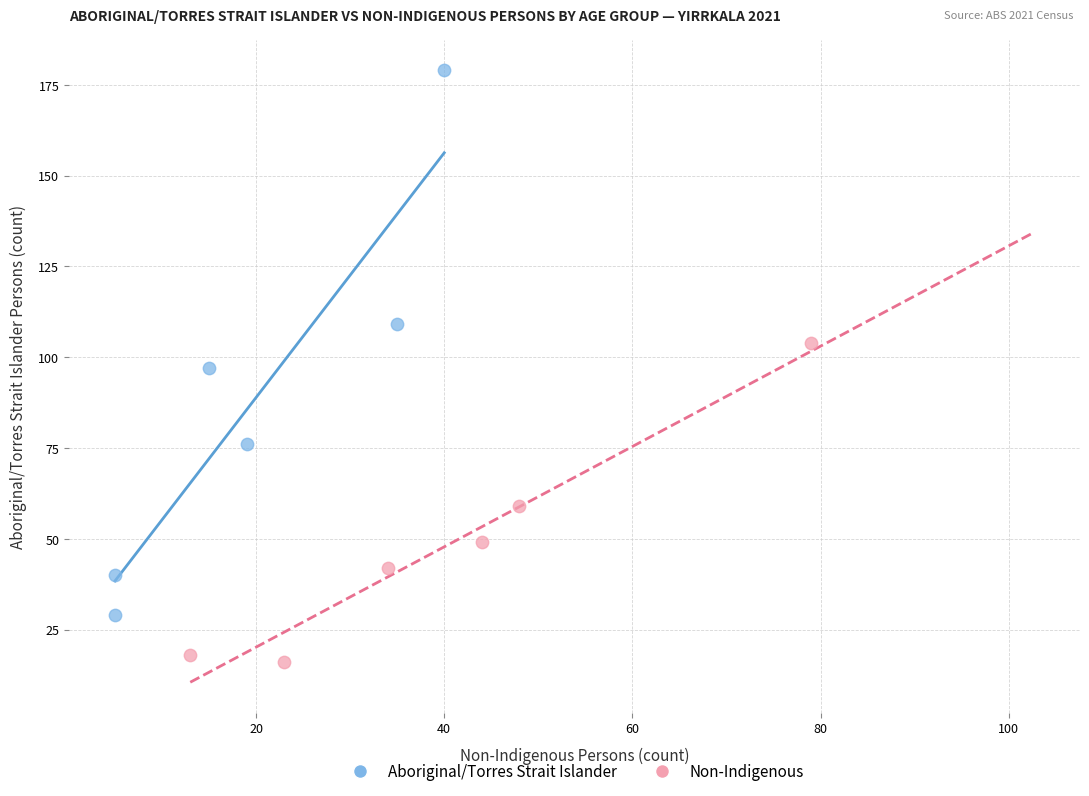

Which series reaches the minimum Y coordinate?

Non-Indigenous